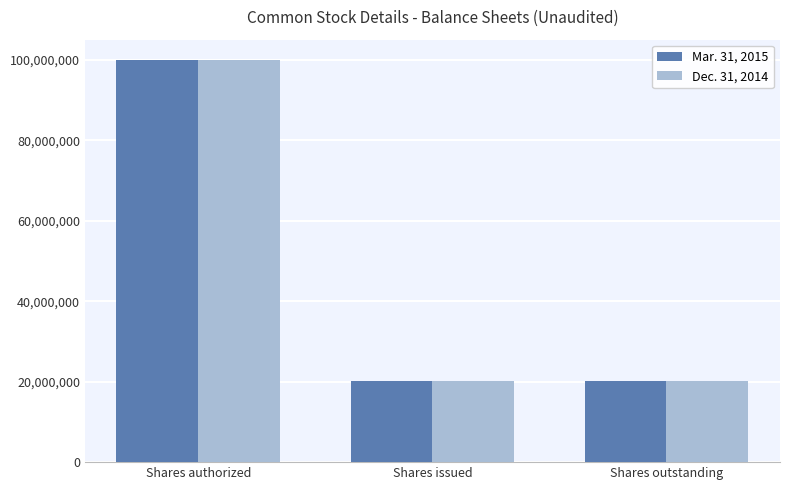

What value does the Dec. 31, 2014 series have at Shares authorized?

100000000